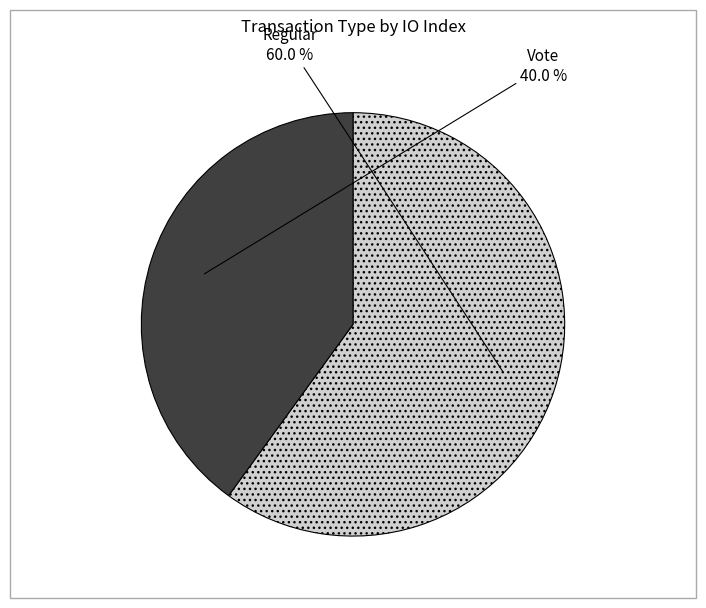

What is the largest slice in the pie chart?

Regular